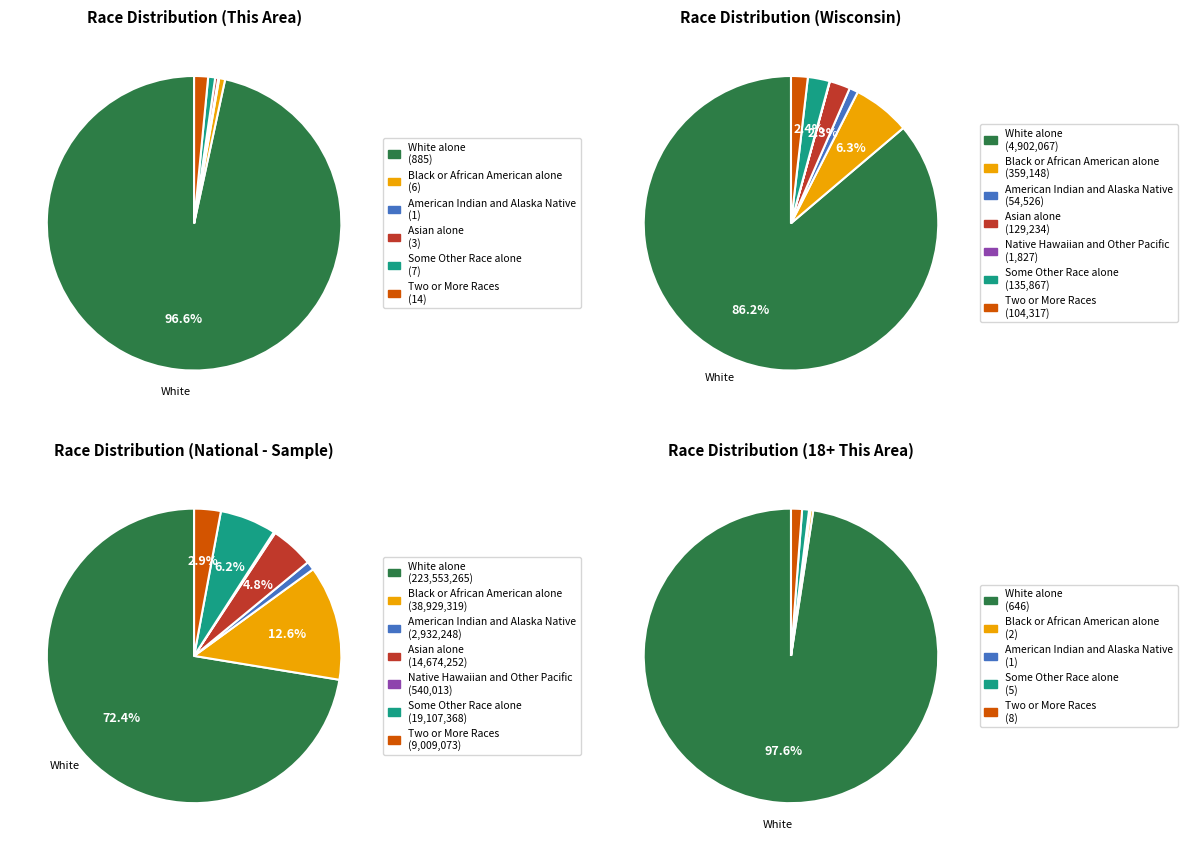

How many slices are in this pie chart?

7